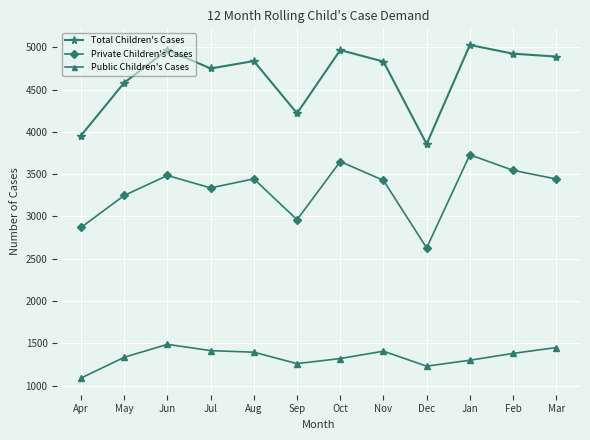

Is it true that Public Children's Cases equals 1895 at Jul?

False